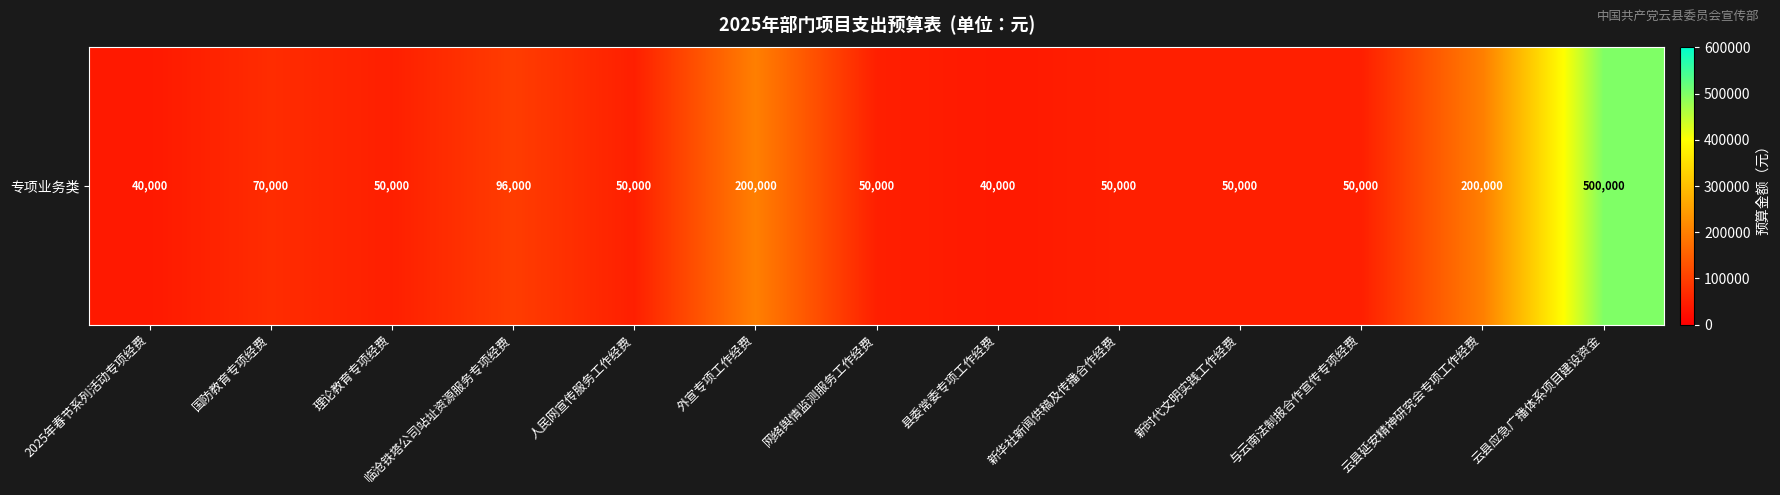

The value at 新时代文明实践工作经费 is 50000. True or false?

True